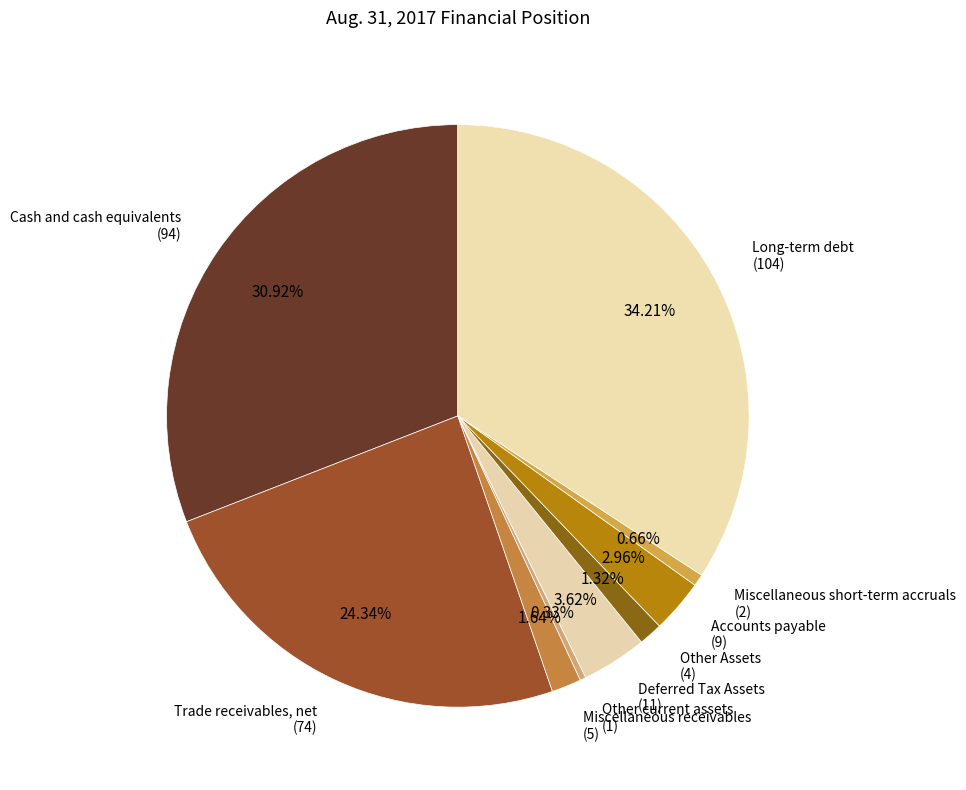

Rank the categories by value from highest to lowest.

Long-term debt (104), Cash and cash equivalents (94), Trade receivables, net (74), Deferred Tax Assets (11), Accounts payable (9), Miscellaneous receivables (5), Other Assets (4), Miscellaneous short-term accruals (2), Other current assets (1)